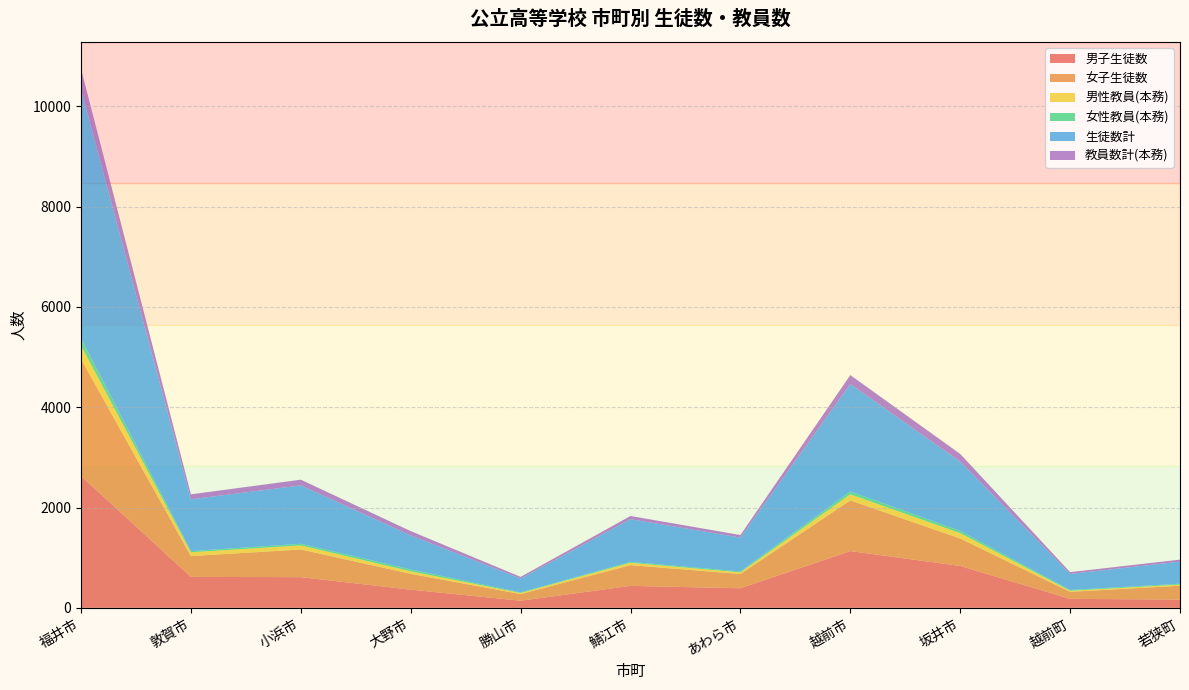

Reading left to right, transcribe all the data shown in this chart.

男子生徒数: 福井市=2630	敦賀市=617	小浜市=612	大野市=363	勝山市=142	鯖江市=438	あわら市=391	越前市=1132	坂井市=835	越前町=179	若狭町=165
女子生徒数: 福井市=2332	敦賀市=415	小浜市=552	大野市=316	勝山市=133	鯖江市=414	あわら市=284	越前市=1011	坂井市=548	越前町=141	若狭町=276
男性教員(本務): 福井市=266	敦賀市=76	小浜市=81	大野市=50	勝山市=21	鯖江市=47	あわら市=32	越前市=121	坂井市=107	越前町=21	若狭町=22
女性教員(本務): 福井市=147	敦賀市=24	小浜市=33	大野市=36	勝山市=13	鯖江市=17	あわら市=19	越前市=57	坂井市=45	越前町=15	若狭町=18
生徒数計: 福井市=4962	敦賀市=1032	小浜市=1164	大野市=679	勝山市=275	鯖江市=852	あわら市=675	越前市=2143	坂井市=1383	越前町=320	若狭町=441
教員数計(本務): 福井市=413	敦賀市=100	小浜市=114	大野市=86	勝山市=34	鯖江市=64	あわら市=51	越前市=178	坂井市=152	越前町=36	若狭町=40